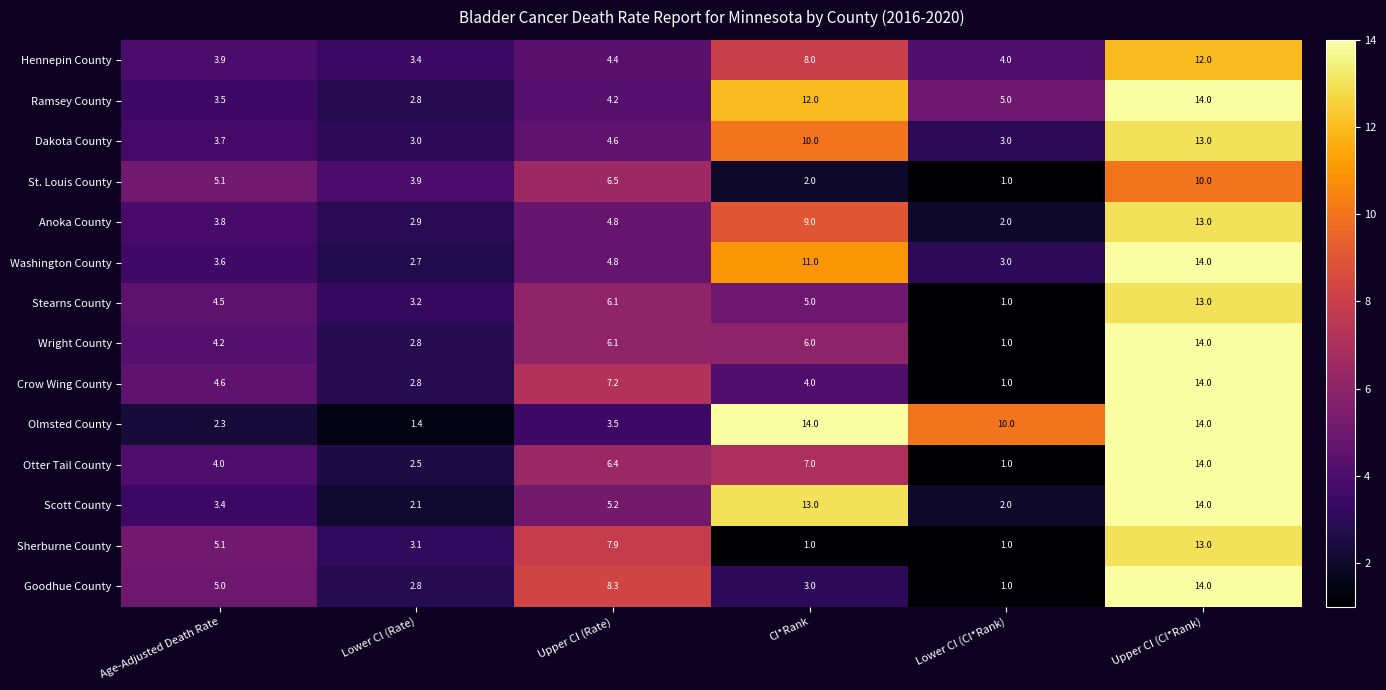

What is the lowest value of the Anoka County series?

2.0